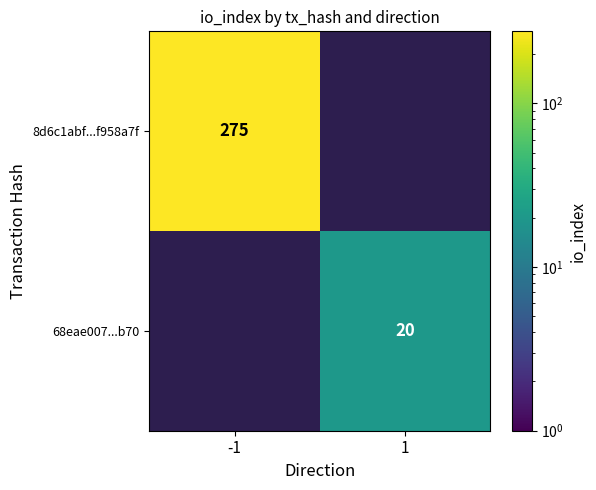

True or false: 8d6c1abf...f958a7f has a value of 165 at -1.

False